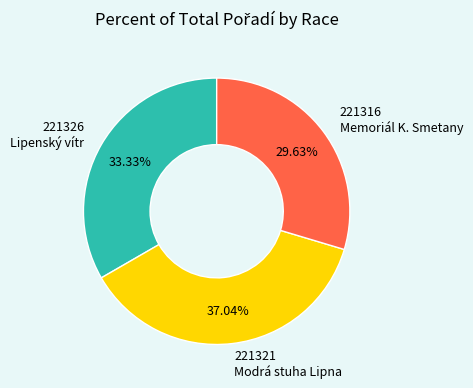

Which category has the smallest portion of the pie?

221316 Memoriál K. Smetany